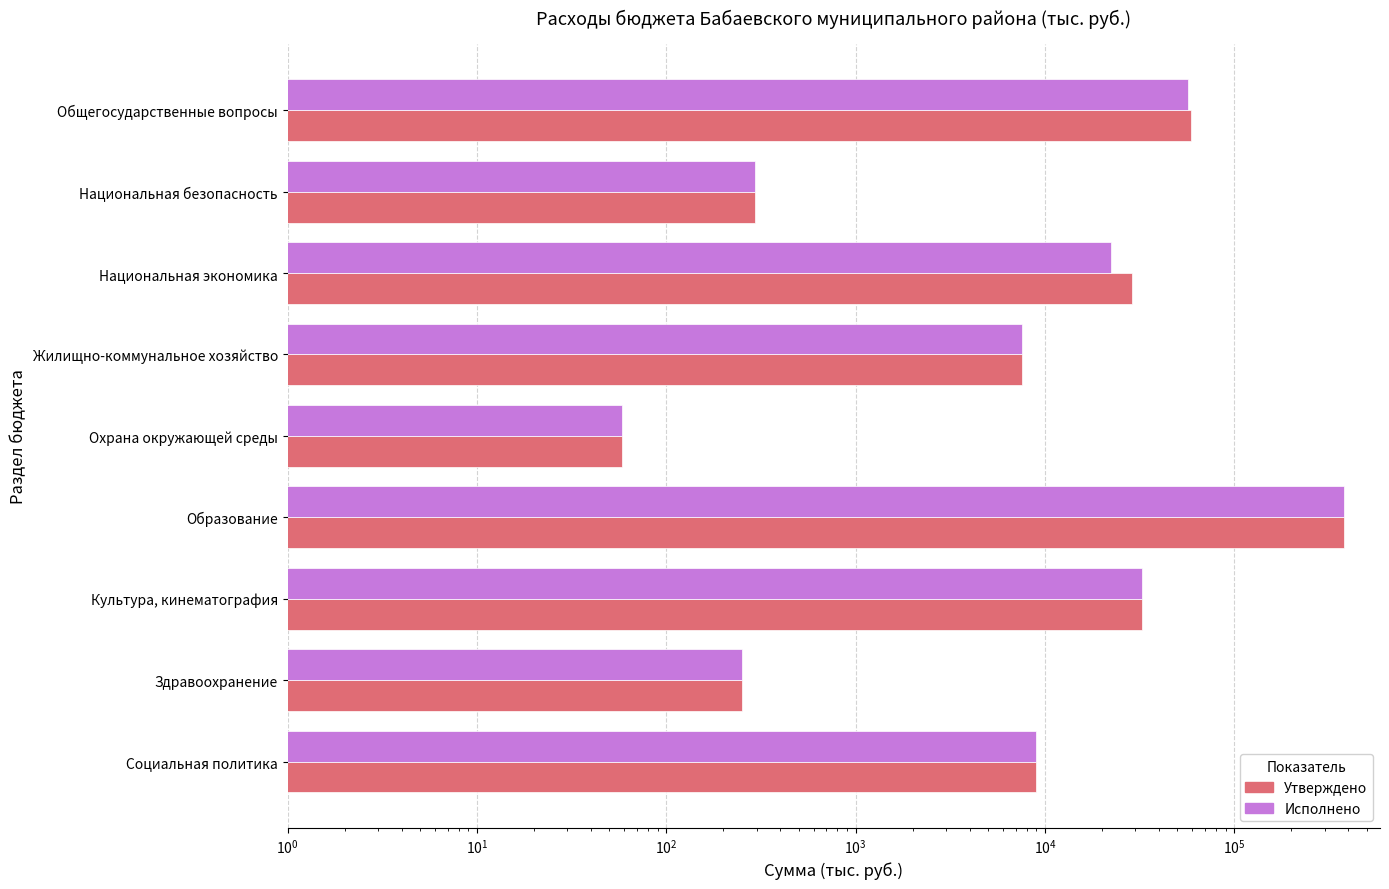

Count the number of categories in the chart.

9